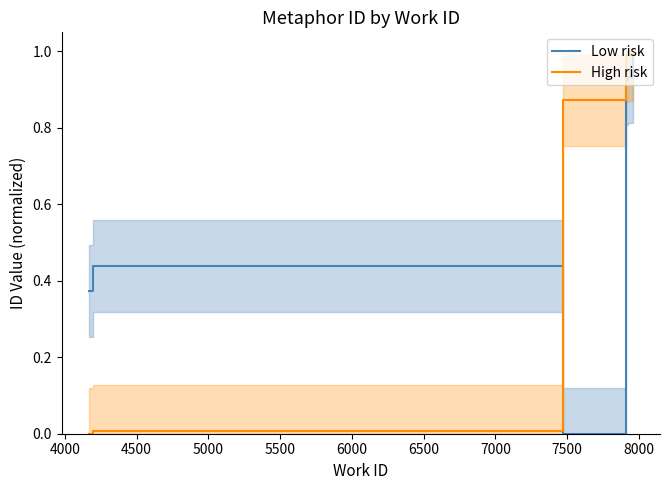

List the series in order of their overall mean, highest first.

High risk, Low risk